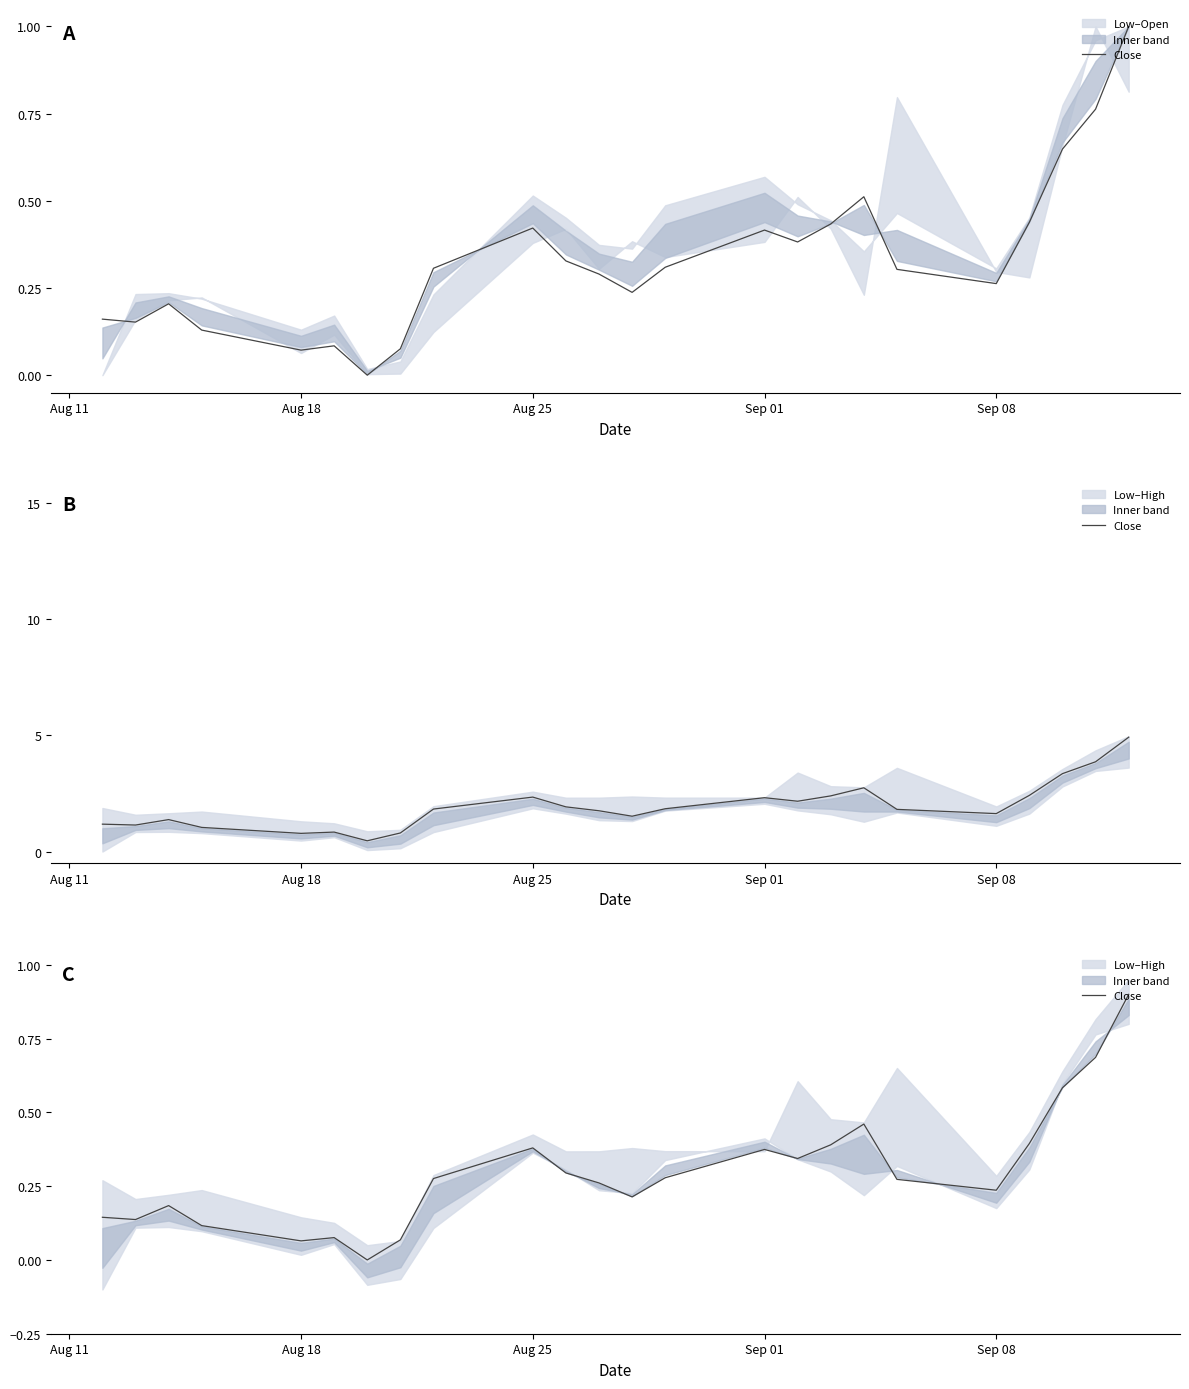

What is the average value?

0.3